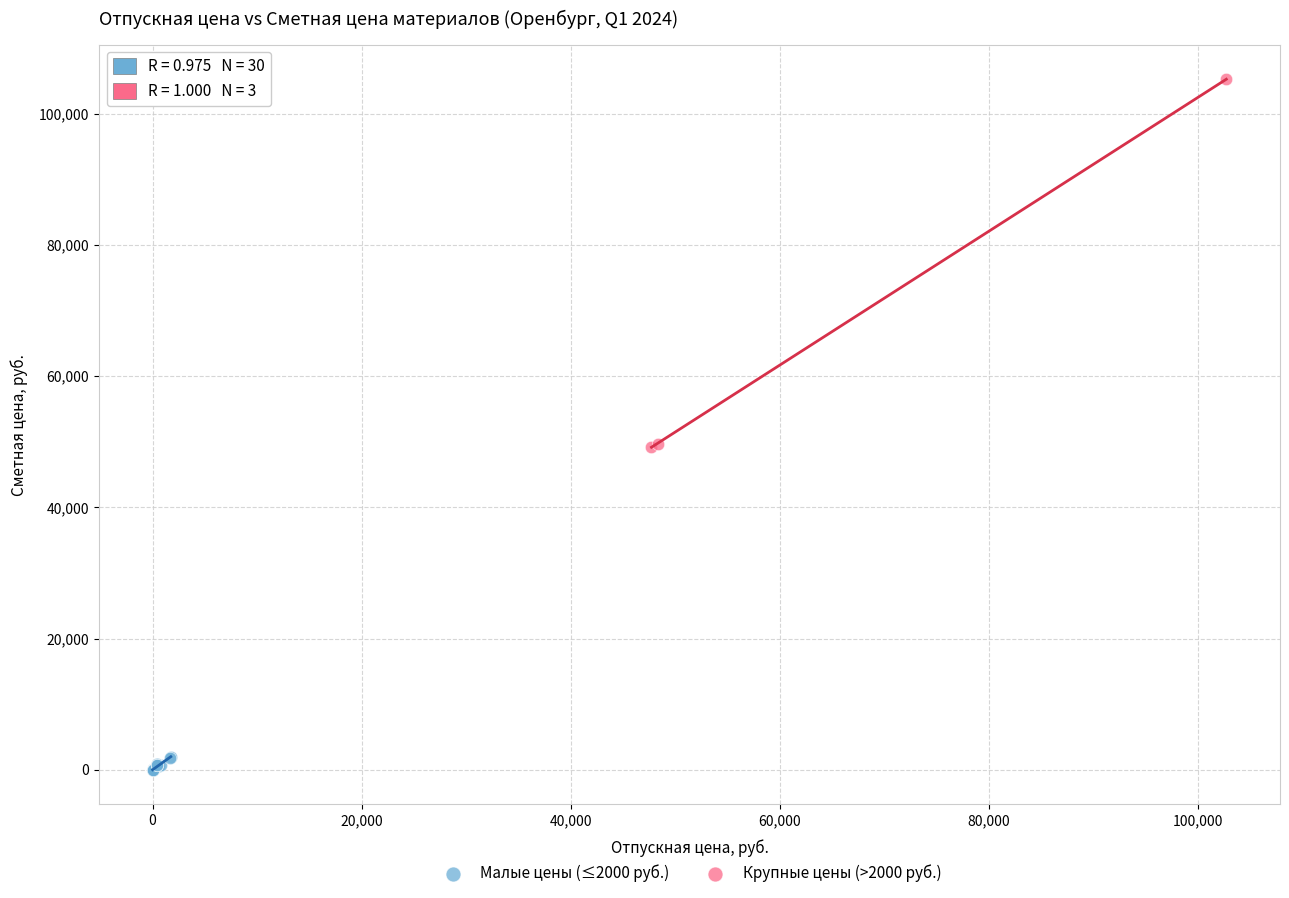

What are all the series names shown in the legend?

Малые цены (≤2000 руб.), Крупные цены (>2000 руб.)